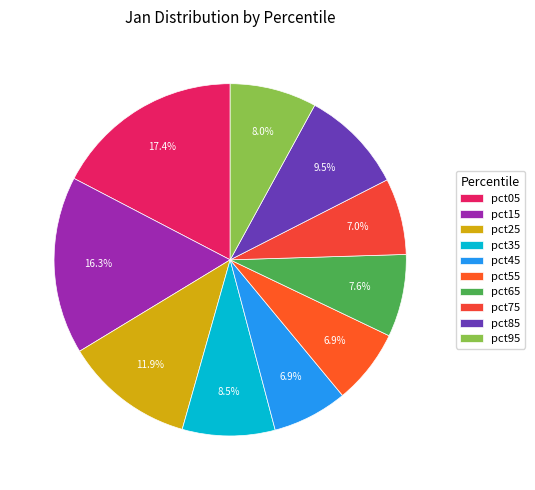

What is the total percentage of pct35 and pct25?

20.4%